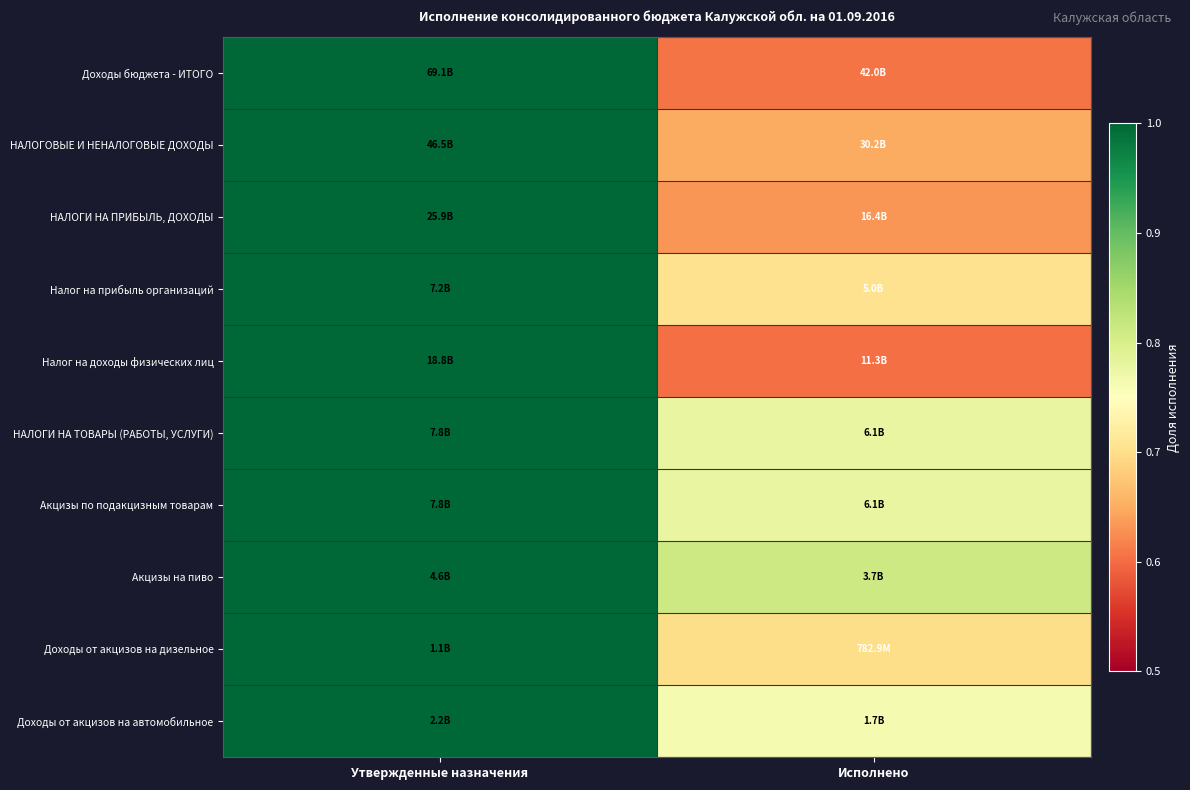

Which category has the highest value across all series?

Утвержденные назначения